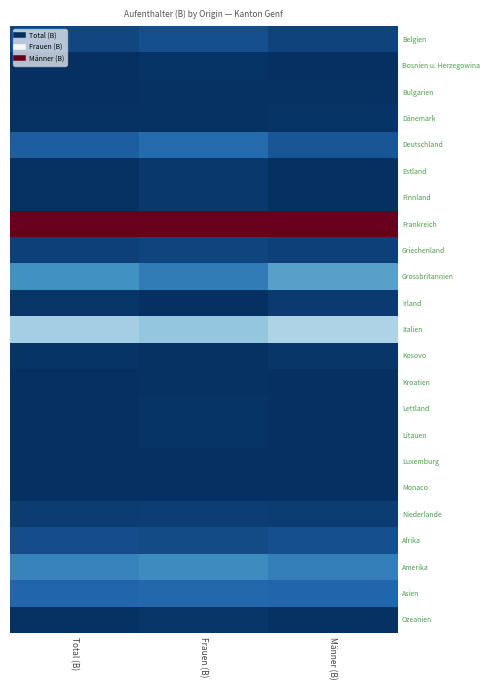

Reading left to right, extract all data points from this chart.

Belgien: Total (B)=-0.5	Frauen (B)=-0.4	Männer (B)=-0.5
Bosnien u. Herzegowina: Total (B)=-0.5	Frauen (B)=-0.5	Männer (B)=-0.5
Bulgarien: Total (B)=-0.5	Frauen (B)=-0.5	Männer (B)=-0.5
Dänemark: Total (B)=-0.5	Frauen (B)=-0.5	Männer (B)=-0.5
Deutschland: Total (B)=-0.4	Frauen (B)=-0.4	Männer (B)=-0.4
Estland: Total (B)=-0.5	Frauen (B)=-0.5	Männer (B)=-0.5
Finnland: Total (B)=-0.5	Frauen (B)=-0.5	Männer (B)=-0.5
Frankreich: Total (B)=0.5	Frauen (B)=0.5	Männer (B)=0.5
Griechenland: Total (B)=-0.5	Frauen (B)=-0.5	Männer (B)=-0.5
Grossbritannien: Total (B)=-0.3	Frauen (B)=-0.4	Männer (B)=-0.3
Irland: Total (B)=-0.5	Frauen (B)=-0.5	Männer (B)=-0.5
Italien: Total (B)=-0.2	Frauen (B)=-0.2	Männer (B)=-0.2
Kosovo: Total (B)=-0.5	Frauen (B)=-0.5	Männer (B)=-0.5
Kroatien: Total (B)=-0.5	Frauen (B)=-0.5	Männer (B)=-0.5
Lettland: Total (B)=-0.5	Frauen (B)=-0.5	Männer (B)=-0.5
Litauen: Total (B)=-0.5	Frauen (B)=-0.5	Männer (B)=-0.5
Luxemburg: Total (B)=-0.5	Frauen (B)=-0.5	Männer (B)=-0.5
Monaco: Total (B)=-0.5	Frauen (B)=-0.5	Männer (B)=-0.5
Niederlande: Total (B)=-0.5	Frauen (B)=-0.5	Männer (B)=-0.5
Afrika: Total (B)=-0.4	Frauen (B)=-0.4	Männer (B)=-0.4
Amerika: Total (B)=-0.3	Frauen (B)=-0.3	Männer (B)=-0.3
Asien: Total (B)=-0.4	Frauen (B)=-0.4	Männer (B)=-0.4
Ozeanien: Total (B)=-0.5	Frauen (B)=-0.5	Männer (B)=-0.5